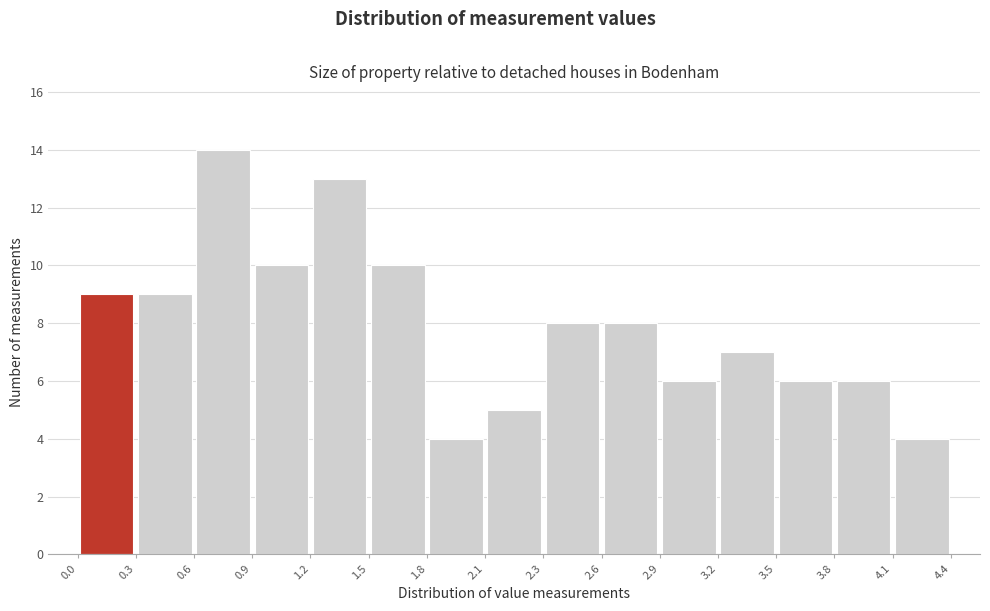

Reading left to right, list every bar in this chart as the range it spans on the x-axis followed by its height. The values are not printed on the chart, so give them approximately, as read against the axis.

0.0 to 0.3: 9
0.3 to 0.6: 9
0.6 to 0.9: 14
0.9 to 1.2: 10
1.2 to 1.5: 13
1.5 to 1.8: 10
1.8 to 2.1: 4
2.1 to 2.3: 5
2.3 to 2.6: 8
2.6 to 2.9: 8
2.9 to 3.2: 6
3.2 to 3.5: 7
3.5 to 3.8: 6
3.8 to 4.1: 6
4.1 to 4.4: 4